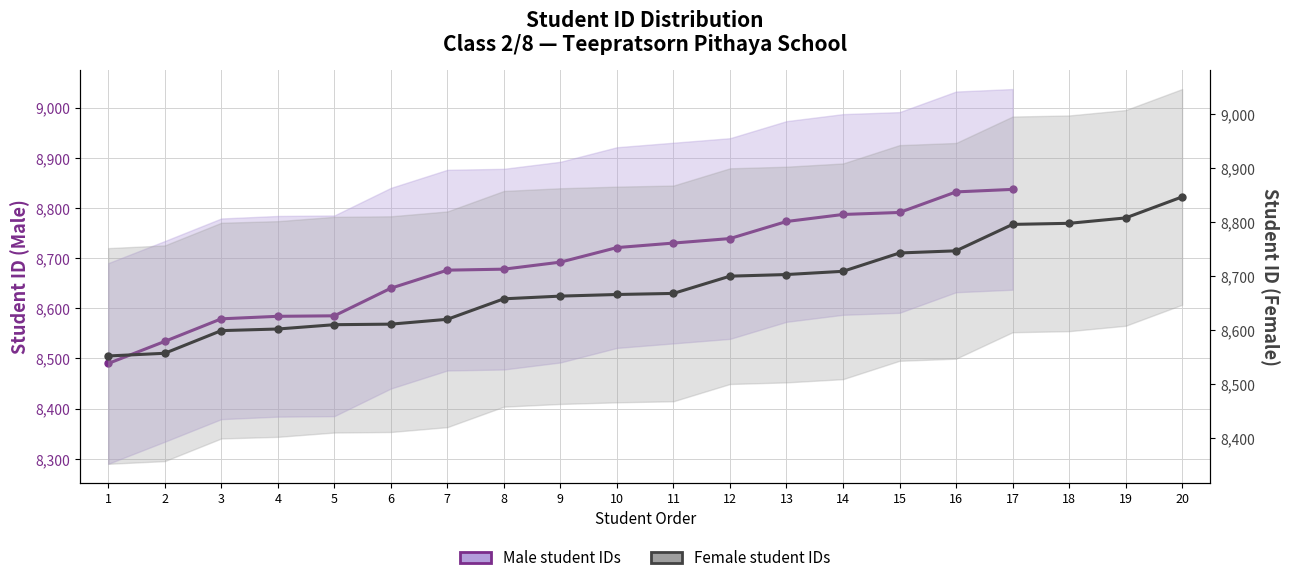

Rank the series at 9 from highest to lowest value.

Male student IDs, Female student IDs